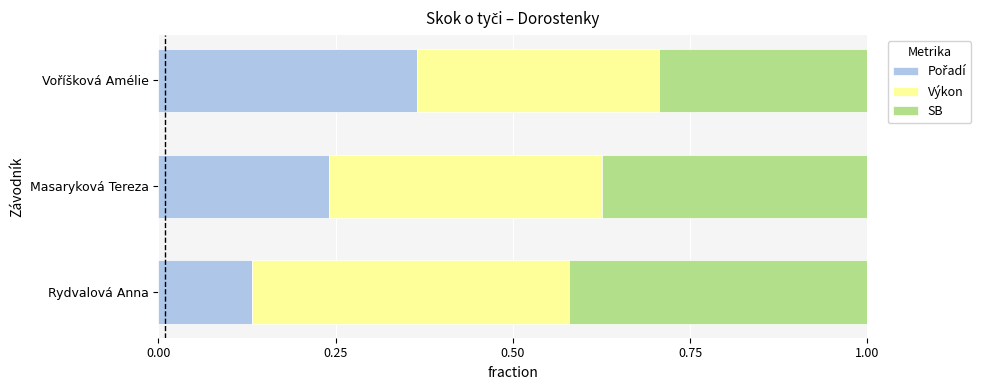

What is the total value across all series at Rydvalová Anna?

1.0